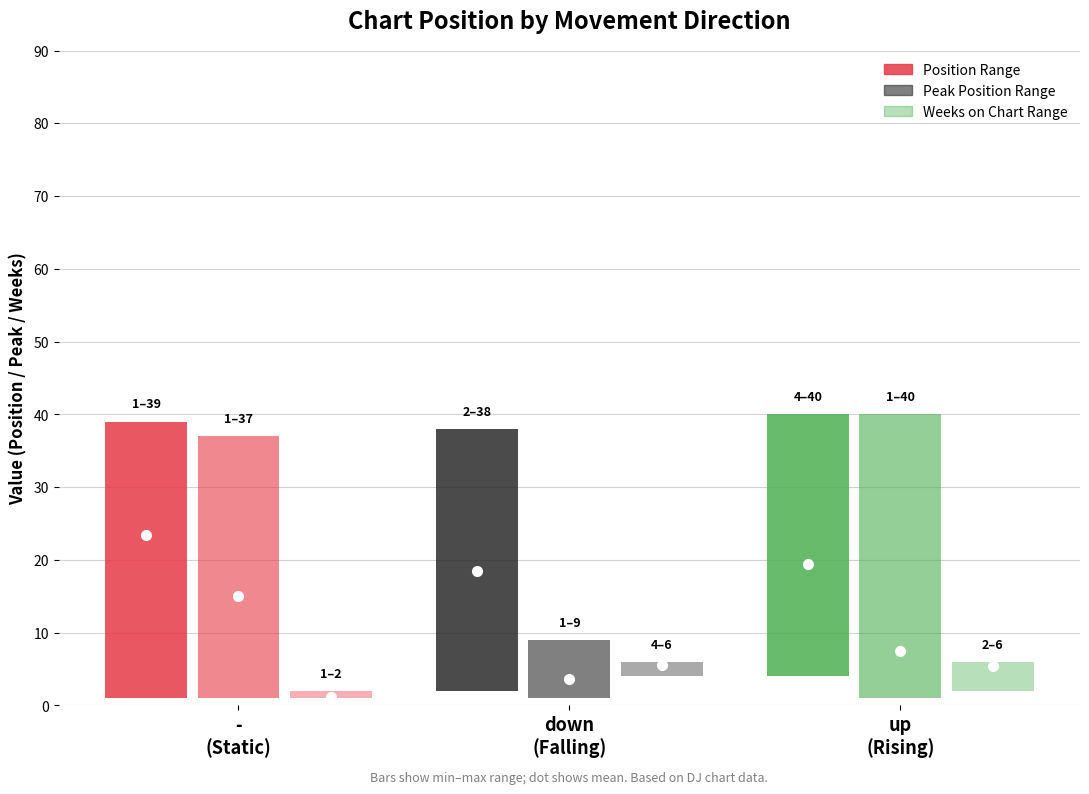

Rank the series at down from lowest to highest value.

Avg Peak Position, Avg Weeks on Chart, Avg Position